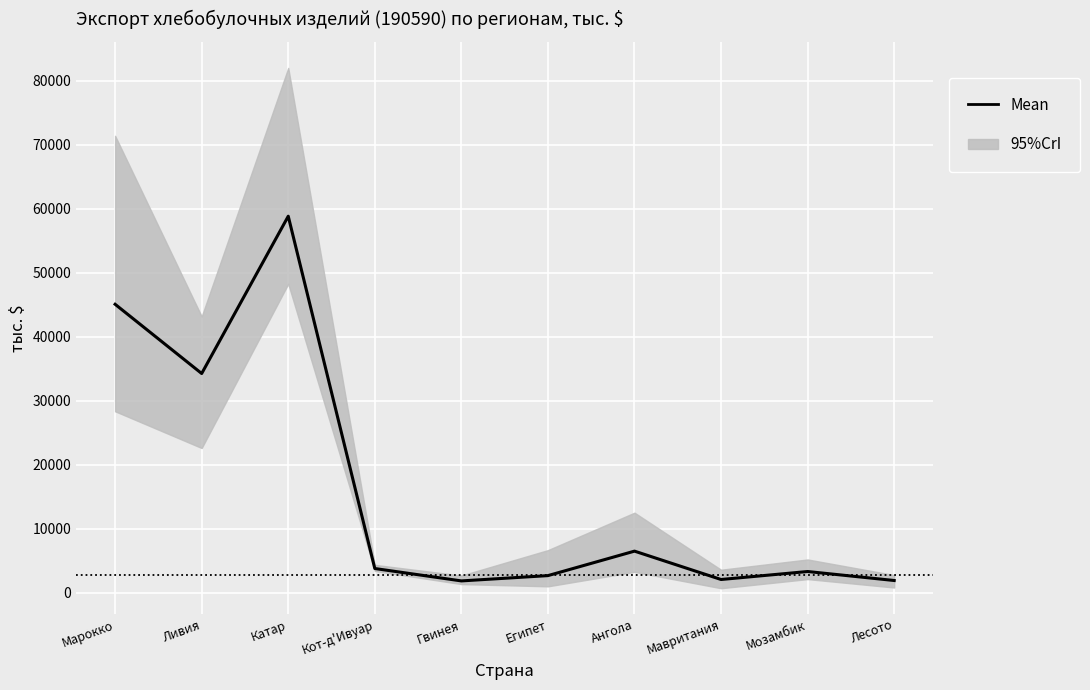

What is the label of the 1st point from the right?

Лесото